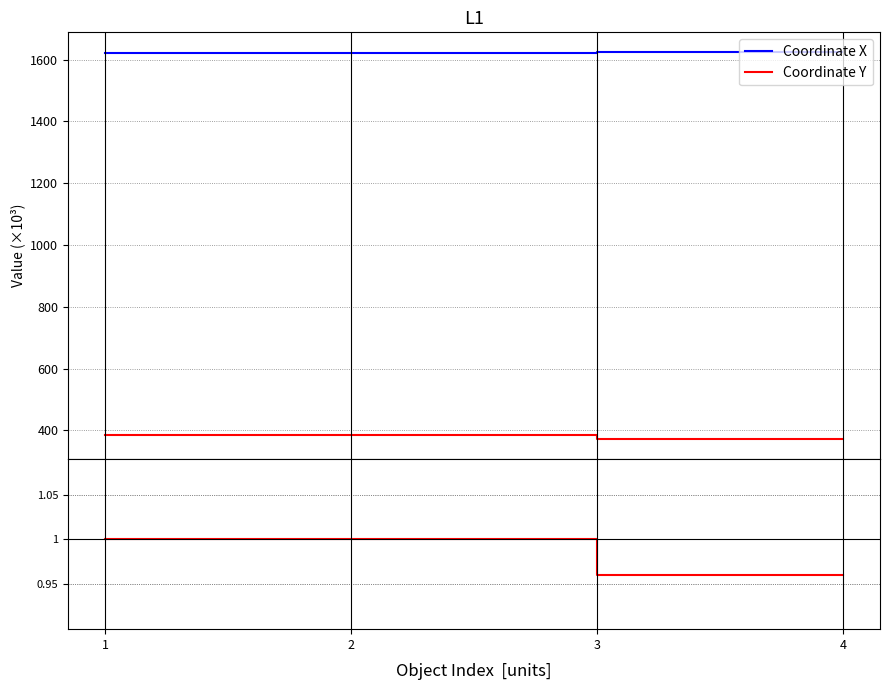

Which series changed the most between 1 and 4?

Coordinate Y